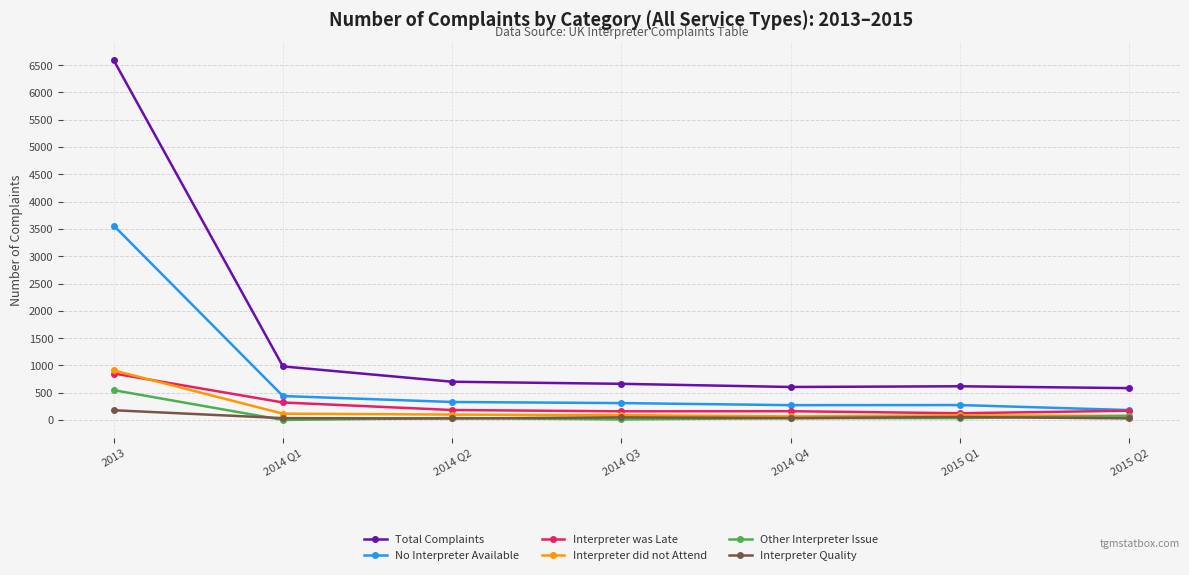

What is the label of the 6th point from the right?

2014 Q1